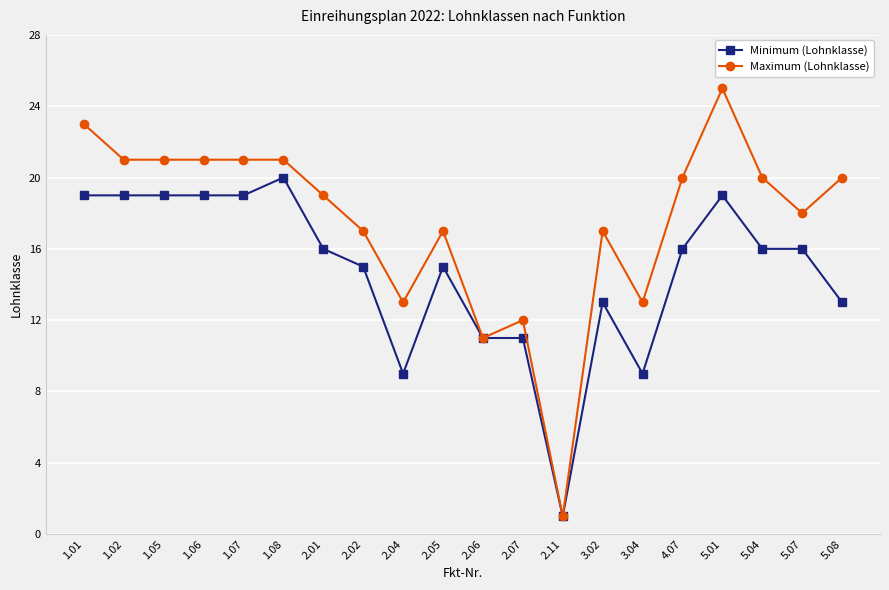

Does the chart display data point markers on the line(s)?

Yes